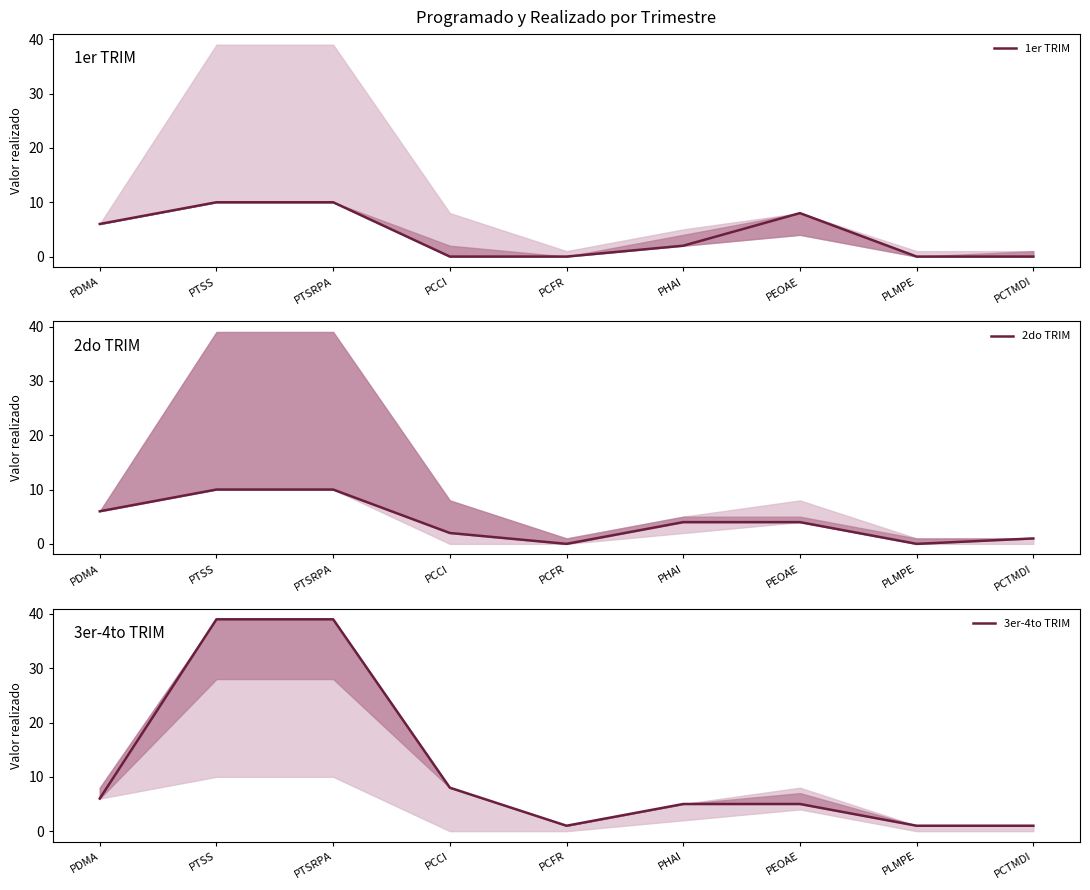

Rank the series at PTSRPA from highest to lowest value.

3er-4to TRIM, 1er TRIM, 2do TRIM